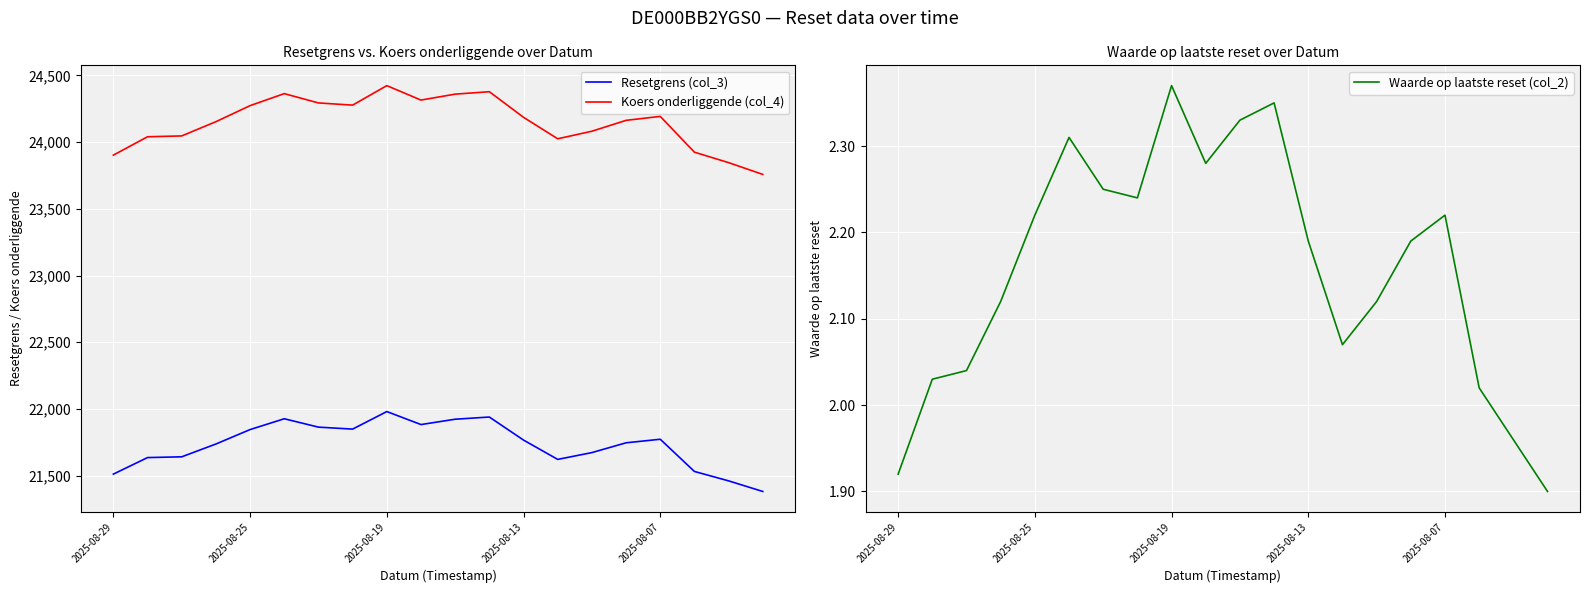

How many data points does each series have?

20